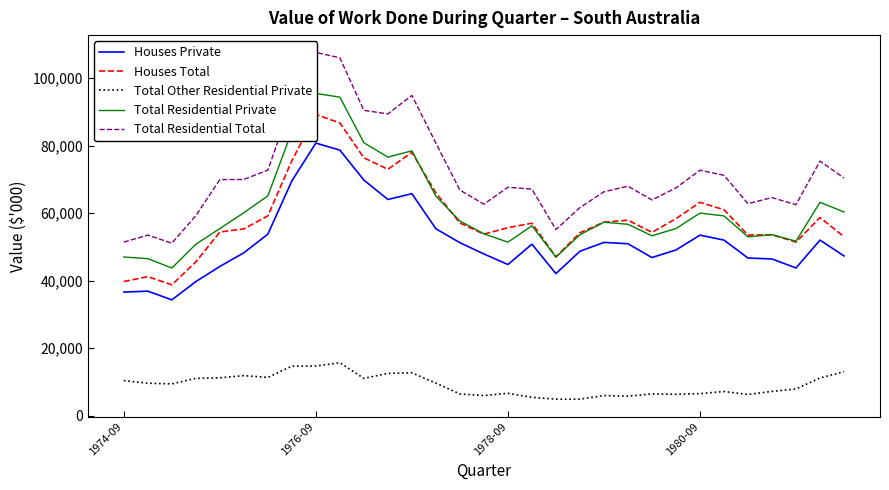

True or false: Houses Private and Total Other Residential Private cross at least once.

False